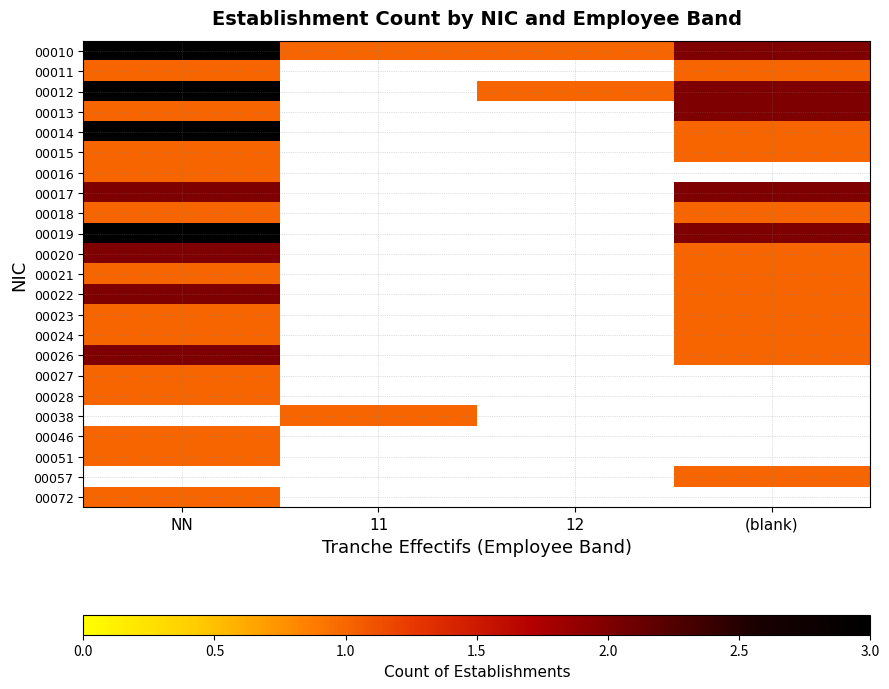

At (blank), list the series in order from smallest to largest.

00011, 00014, 00015, 00018, 00020, 00021, 00022, 00024, 00057, 00010, 00012, 00013, 00016, 00023, 00026, 00017, 00019, 00027, 00028, 00038, 00046, 00051, 00072